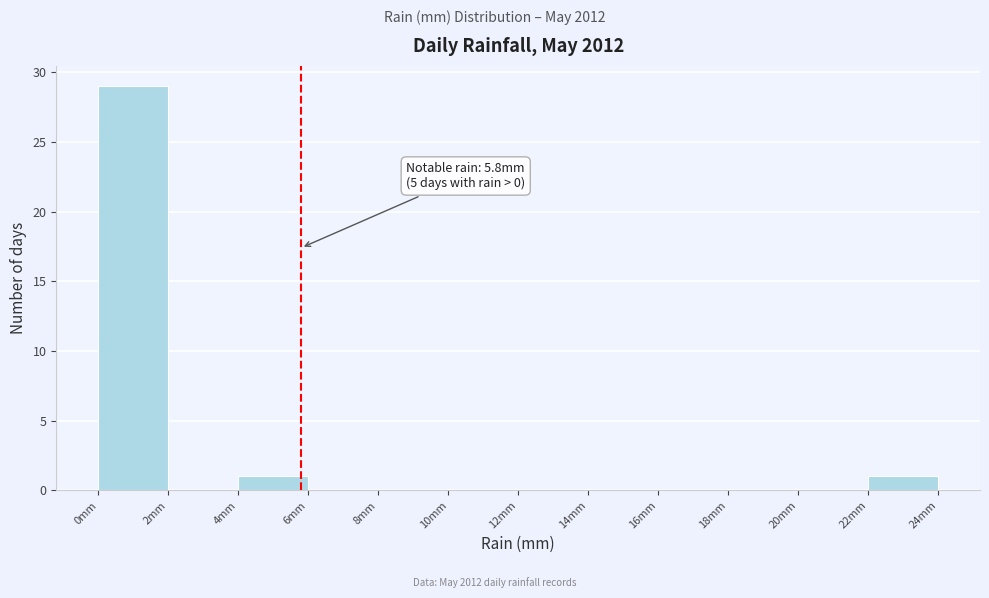

Over which range of the x-axis is the bar tallest?

0 to 2